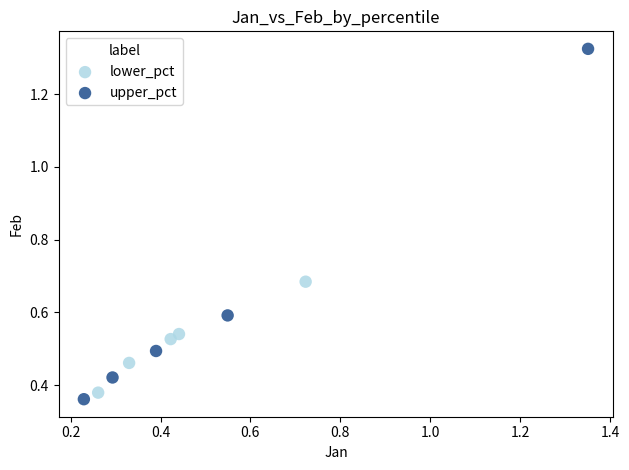

Which series has the widest spread of Y values?

upper_pct